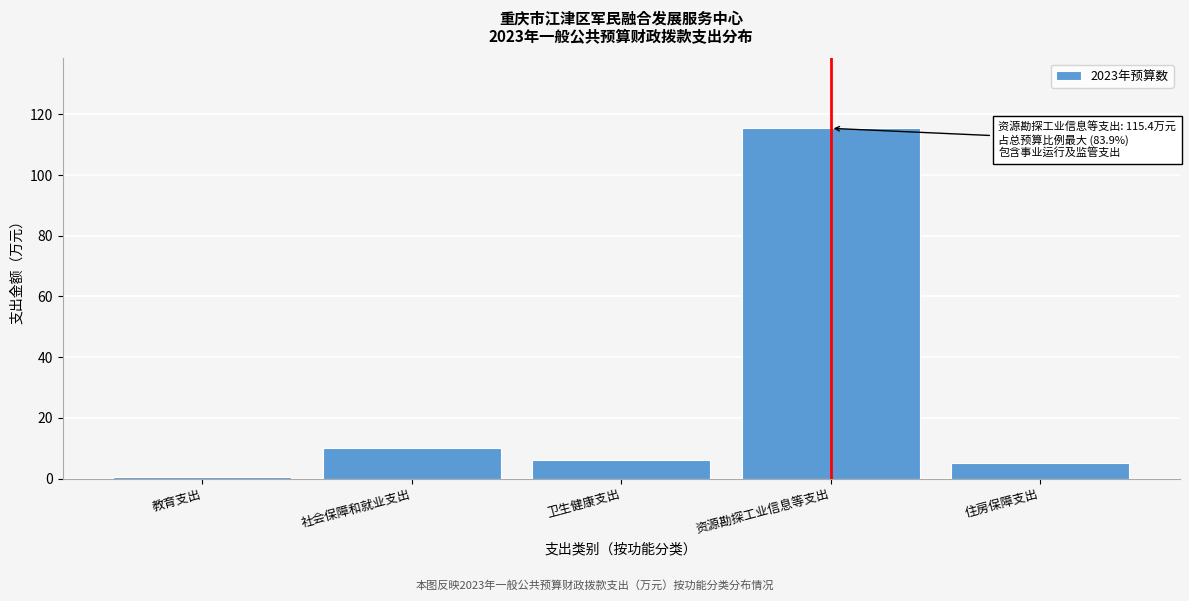

Reading right to left, what are all the values shown in this chart?

住房保障支出=5.1	资源勘探工业信息等支出=115.4	卫生健康支出=6.1	社会保障和就业支出=10.1	教育支出=0.6